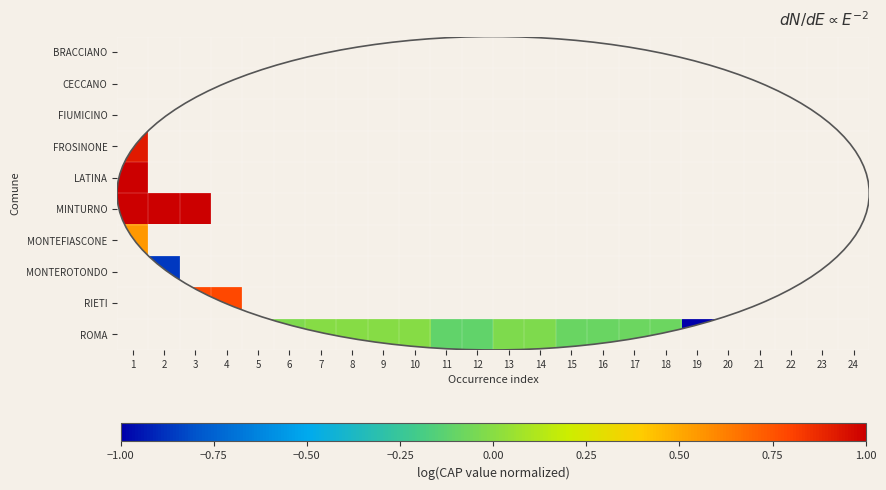

How many categories are shown in the chart?

24